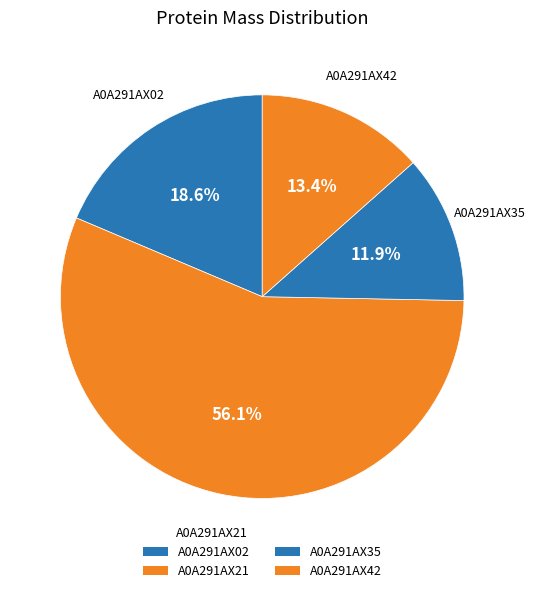

Is it true that A0A291AX21 is 67% of the pie?

False